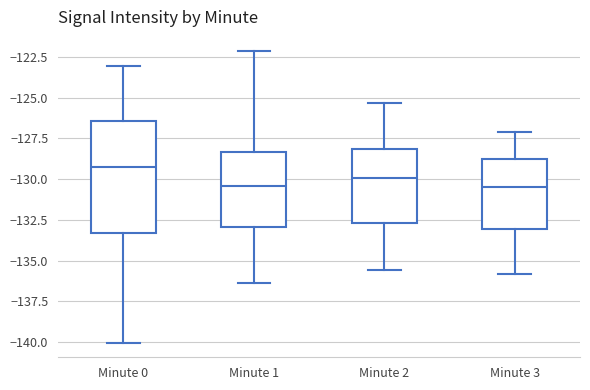

Where is the upper edge of the box for Minute 0 on the y-axis? The values are not printed on the chart, so give them approximately, as read against the axis.

-126.5